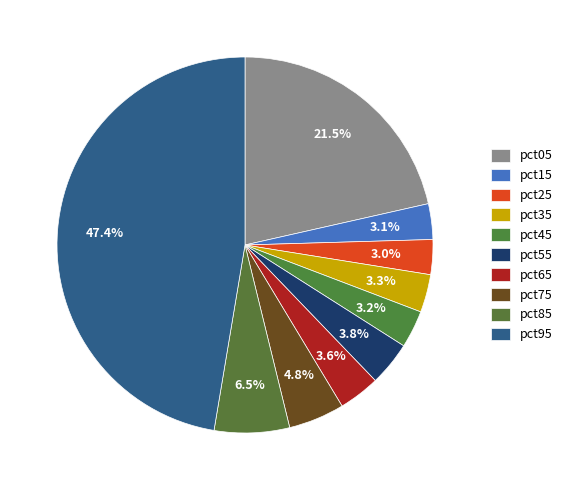

Count the number of slices in the pie.

10